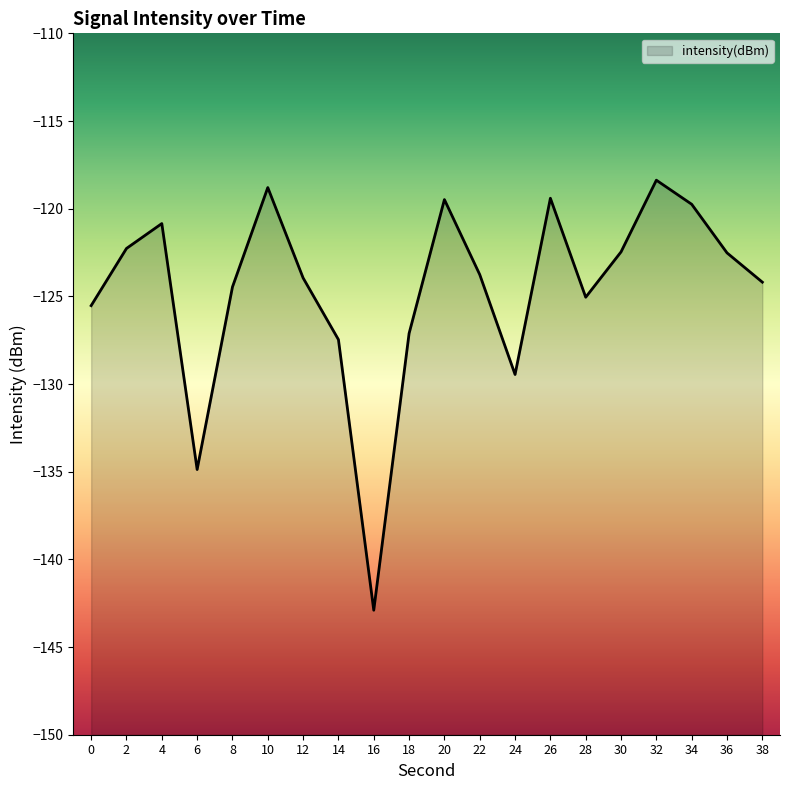

Which has a higher value, 2 or 16?

2